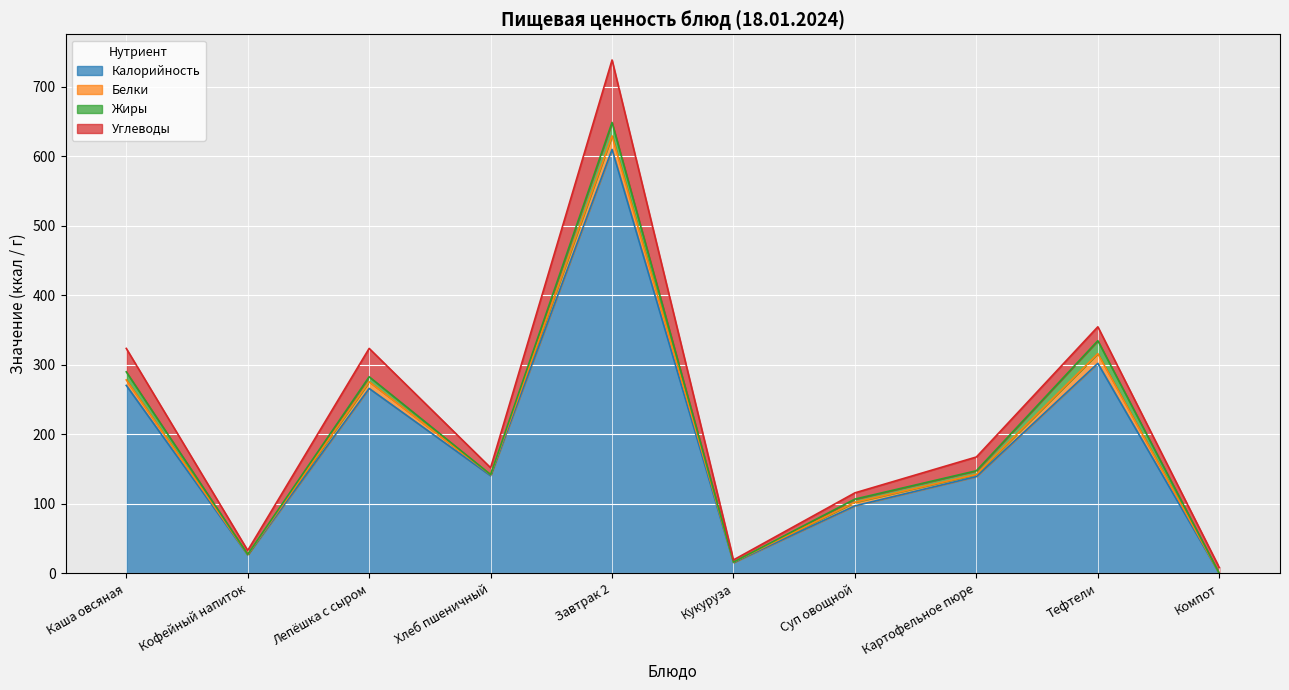

Which label corresponds to the smallest value in the chart?

Компот